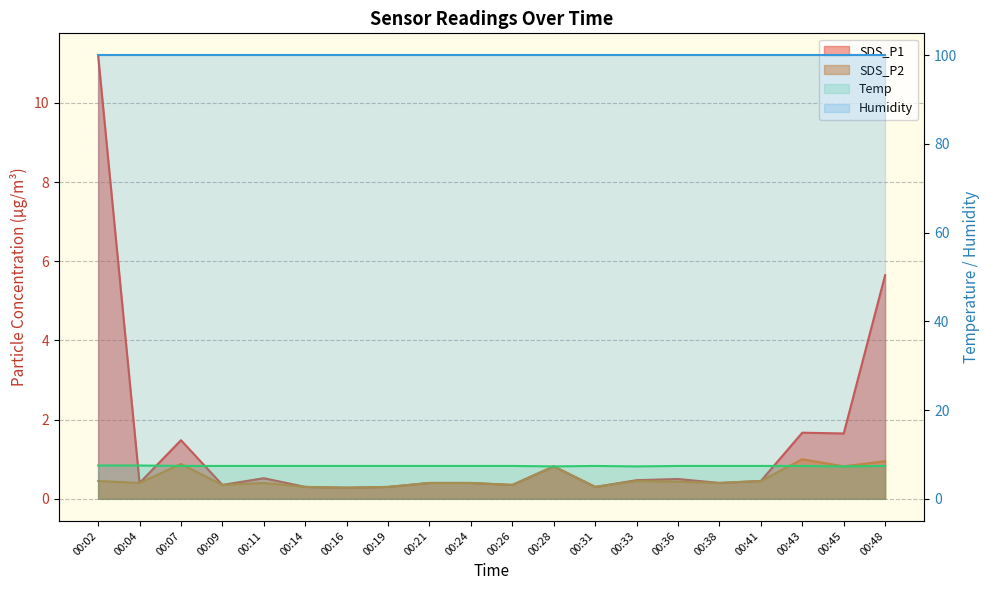

How many interior local valleys does the SDS_P2 series have?

7